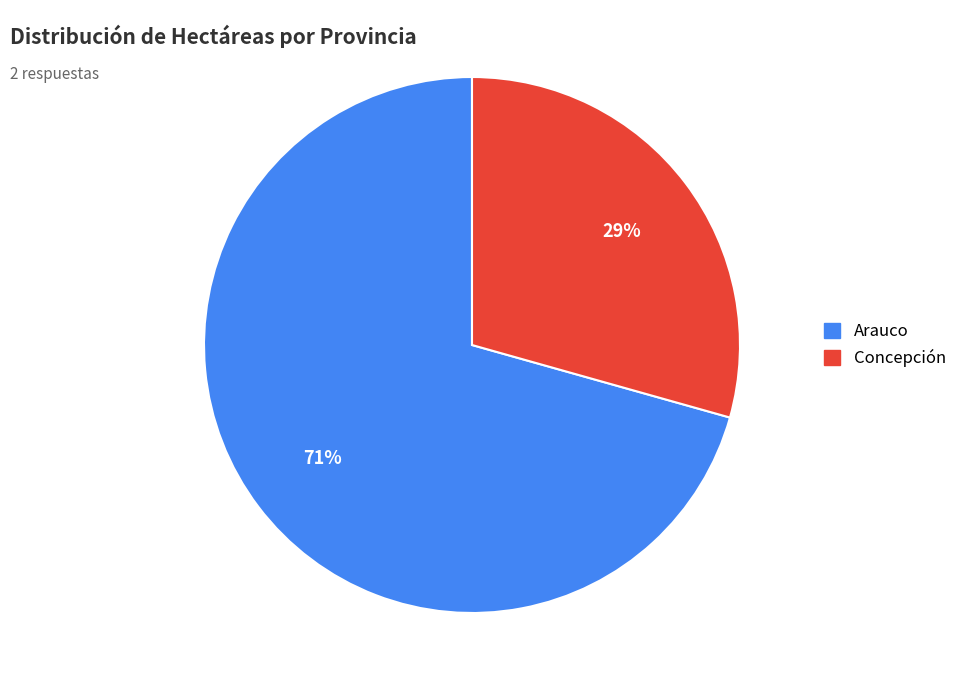

True or false: Arauco accounts for 56% of the total.

False